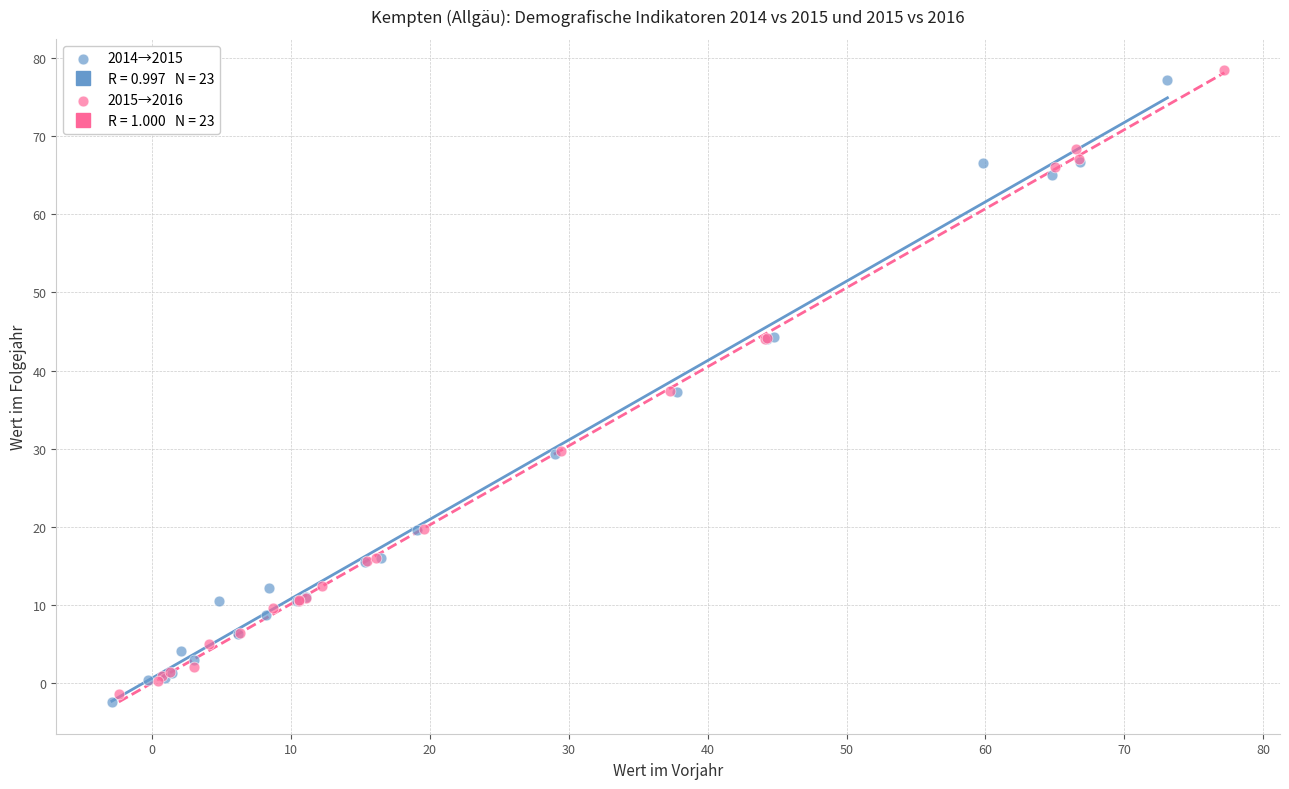

Which series has the largest Y range (max minus min)?

2015→2016